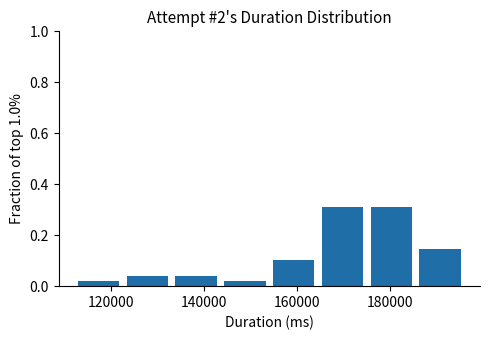

How tall is the bar that spans 174000 to 186000 on the x-axis? Neither the bar edges nor the heights are printed on the chart, so give them approximately, as read against the axes.

0.32